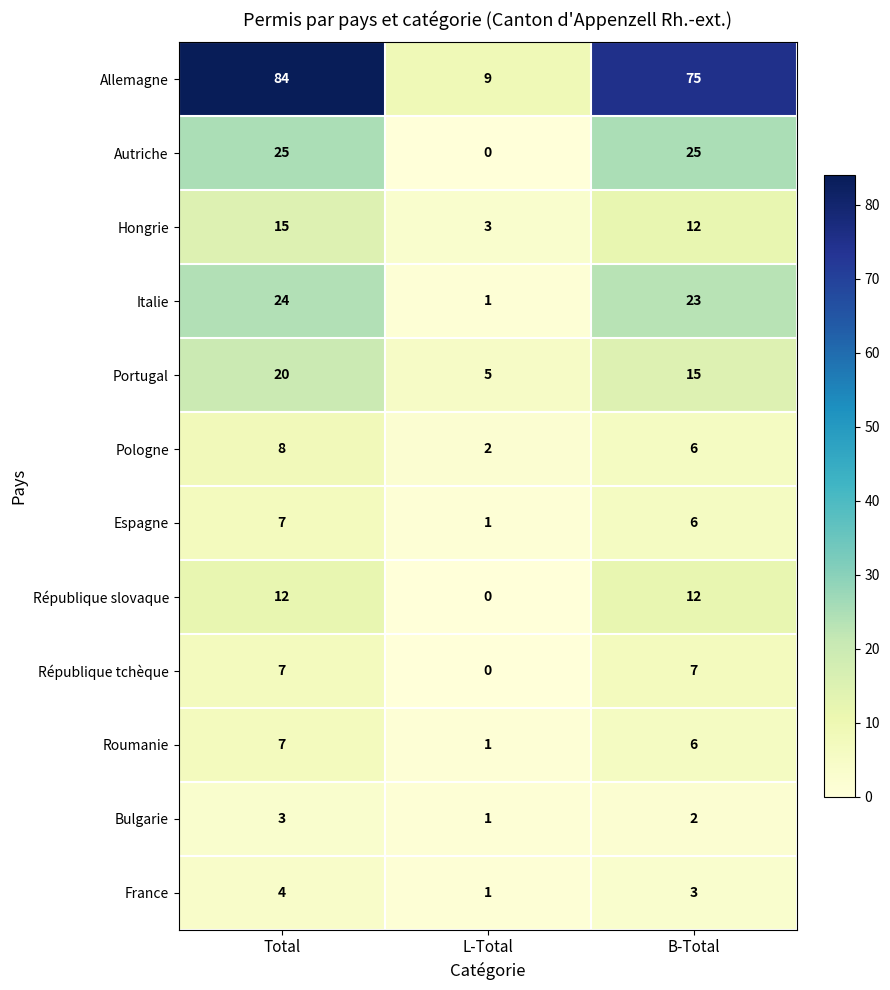

What is the sum of the Bulgarie values at B-Total and L-Total?

3